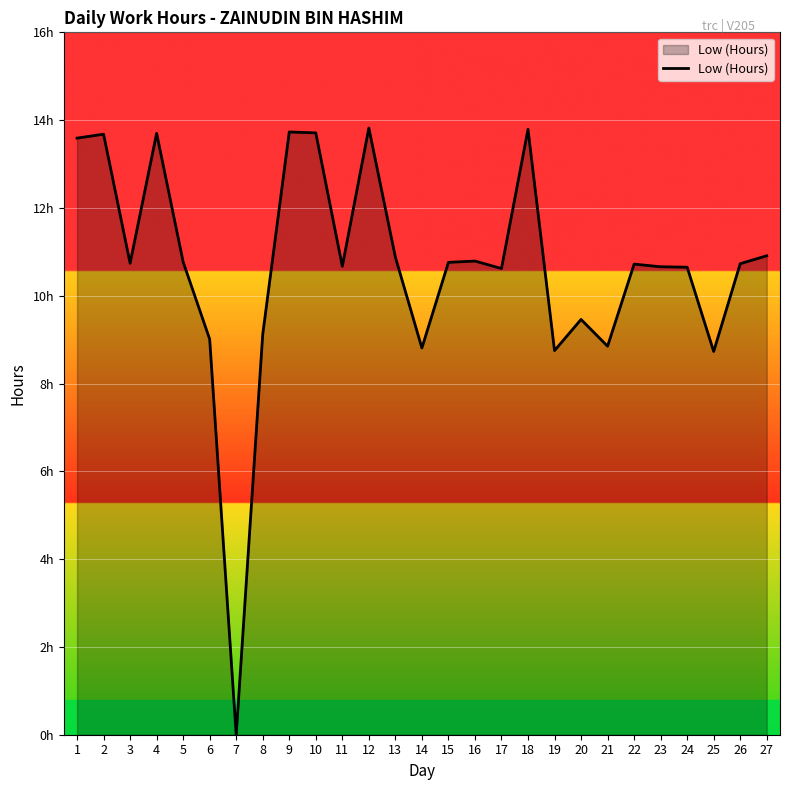

Reading left to right, extract all data points from this chart.

13.6	13.7	10.7	13.7	10.8	9.0	0.0	9.1	13.7	13.7	10.7	13.8	10.9	8.8	10.8	10.8	10.6	13.8	8.8	9.5	8.8	10.7	10.7	10.7	8.7	10.7	10.9